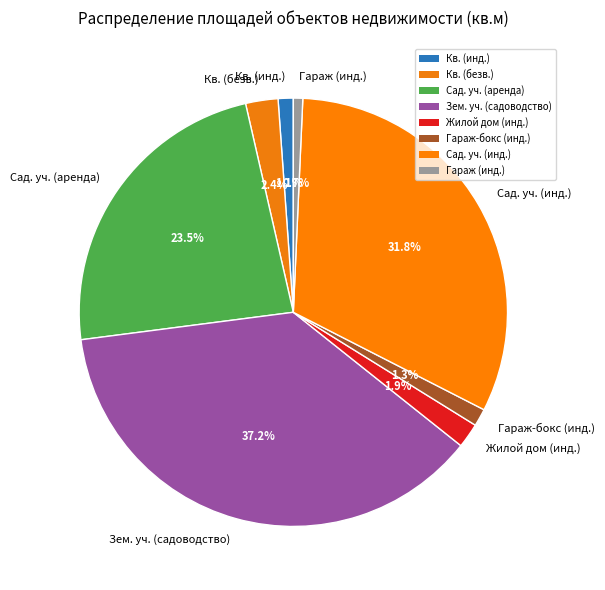

Which category has the biggest portion of the pie?

Зем. уч. (садоводство)